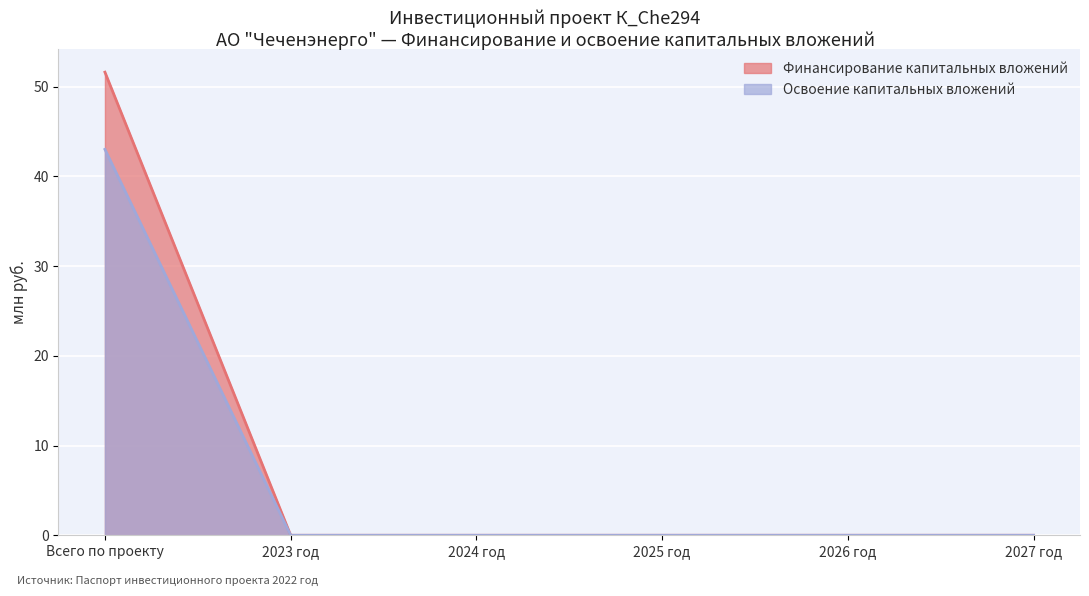

True or false: Финансирование капитальных вложений and Освоение капитальных вложений cross at least once.

False